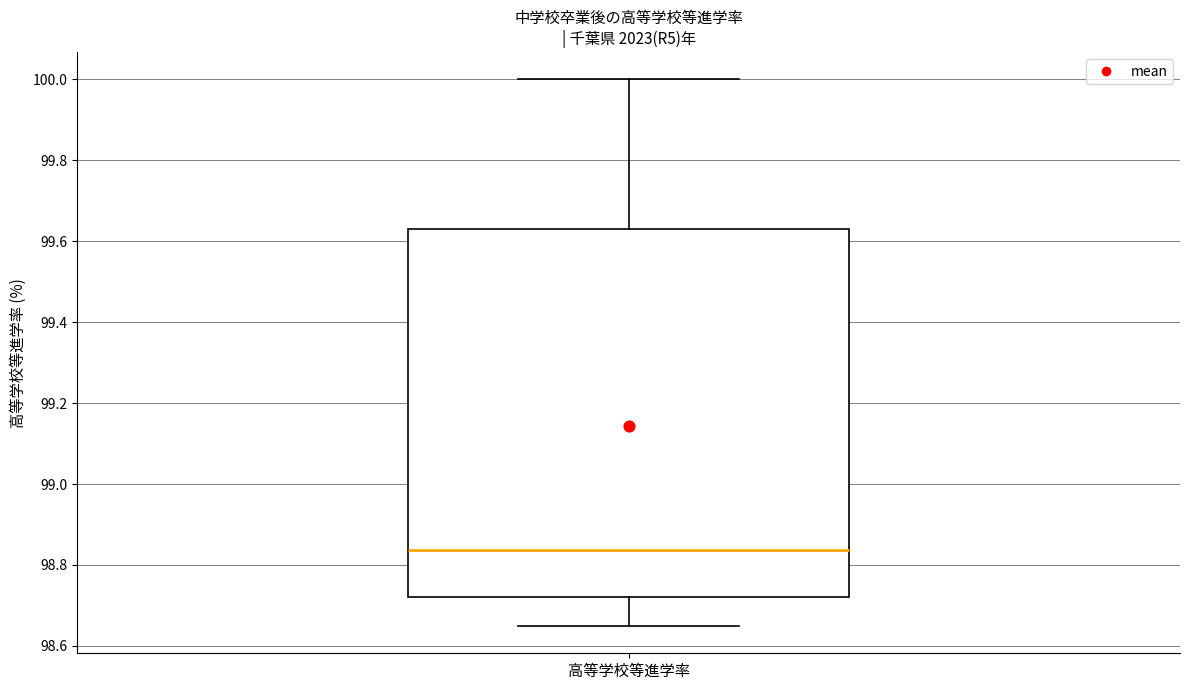

Transcribe this box plot: give where the median line is, the range the box spans, and where the two whiskers end, as read against the y-axis. The values are not printed on the chart, so give them approximately, as read against the axis.

median 98.84, box 98.72 to 99.62, whiskers 98.64 to 100.00